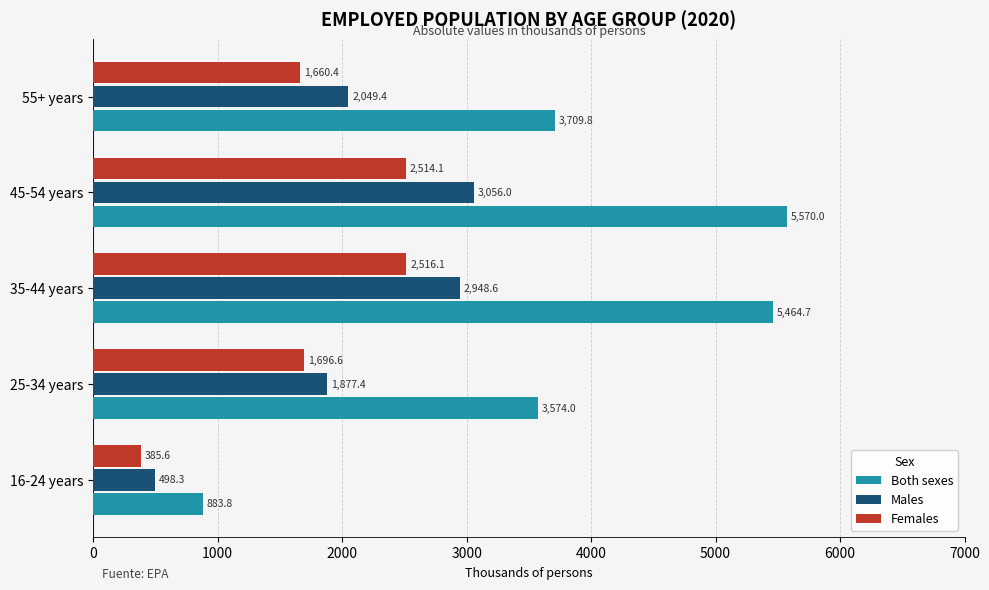

How many data points does each series have?

5